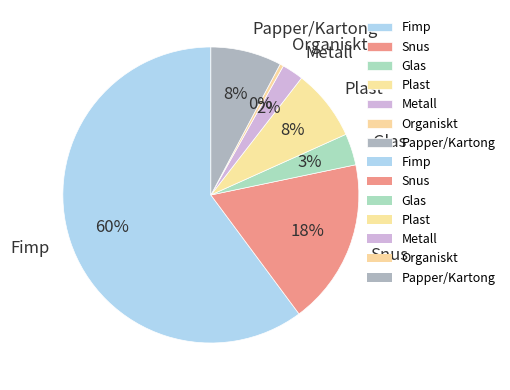

Which slice is the smallest?

Organiskt